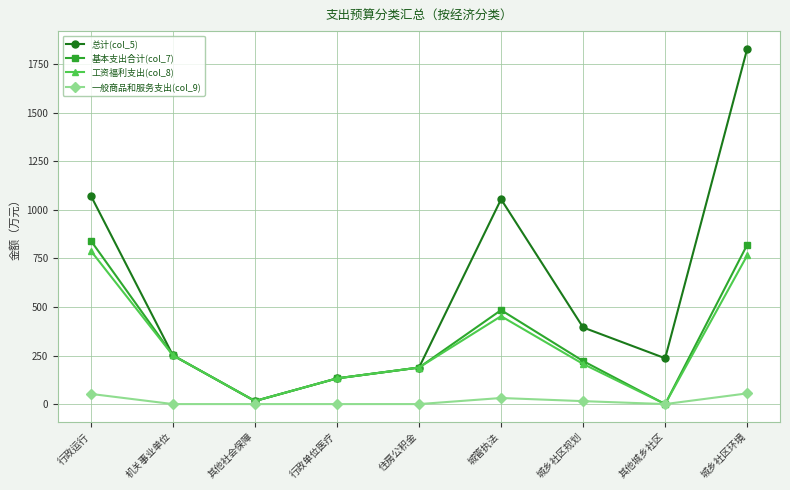

What is the total value across all series at 住房公积金?

564.7